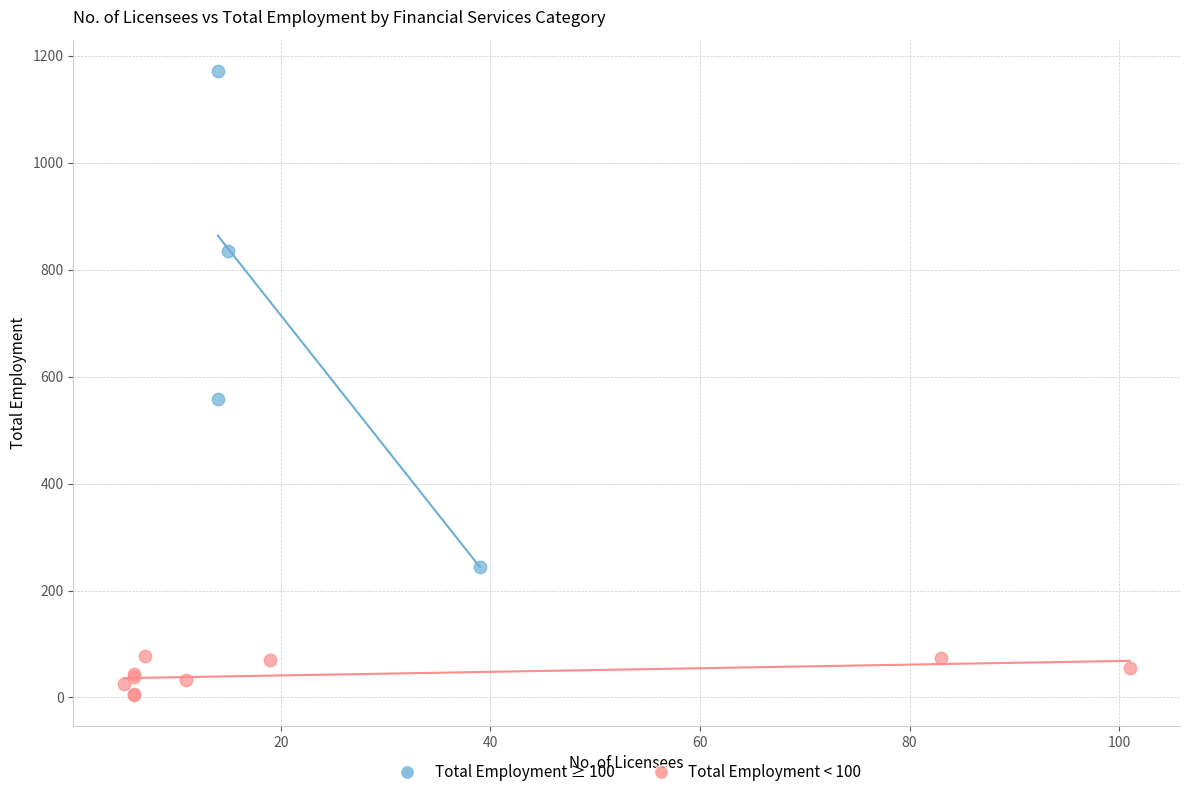

Which series contains the lowest Y value?

Total Employment < 100